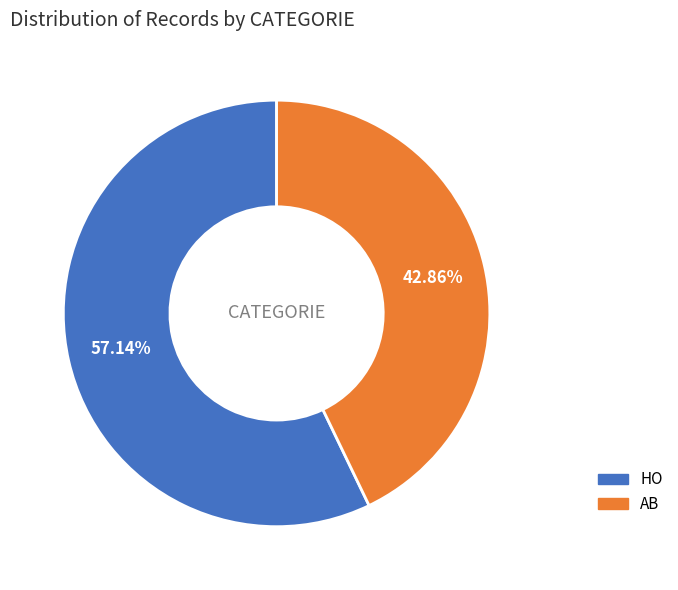

Is there a majority slice in this chart?

Yes